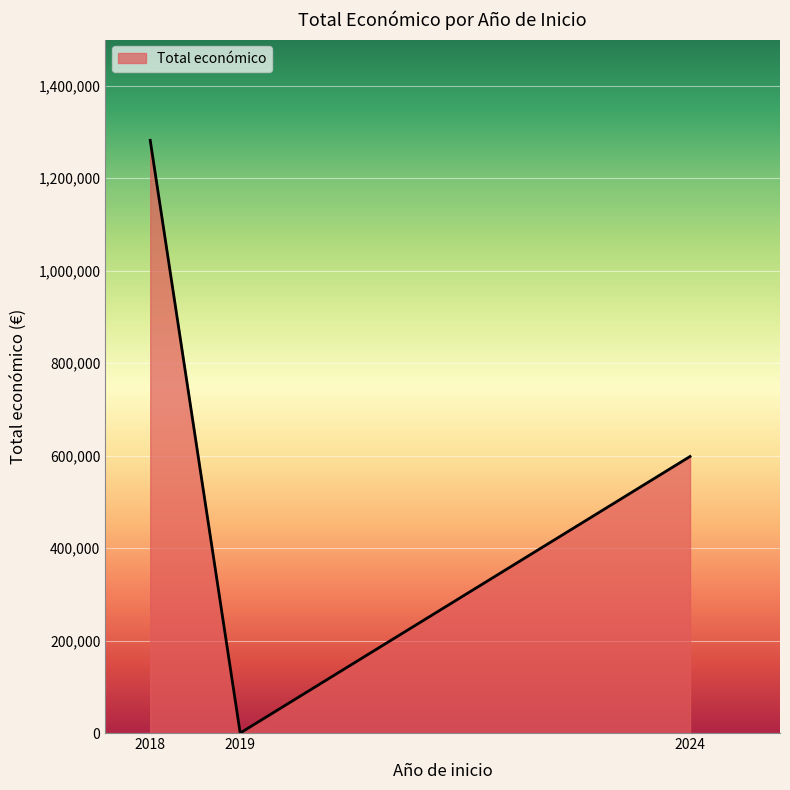

How many lines are shown in the chart?

1